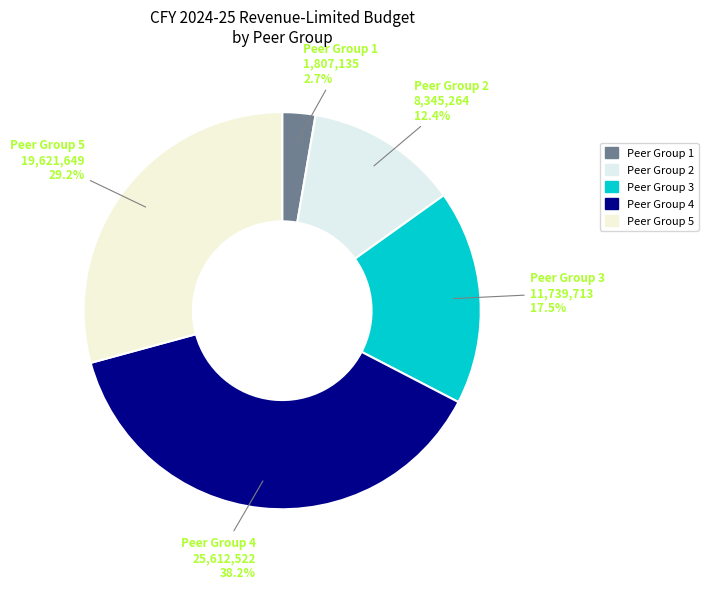

Which slice is the smallest?

1